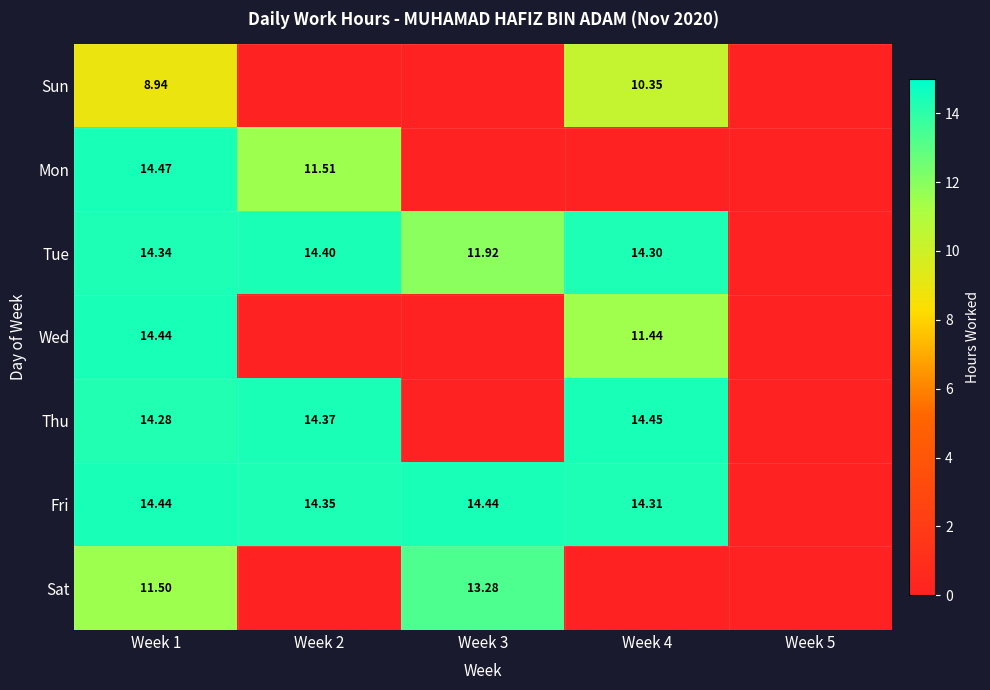

Which series has the largest total across all categories?

Fri